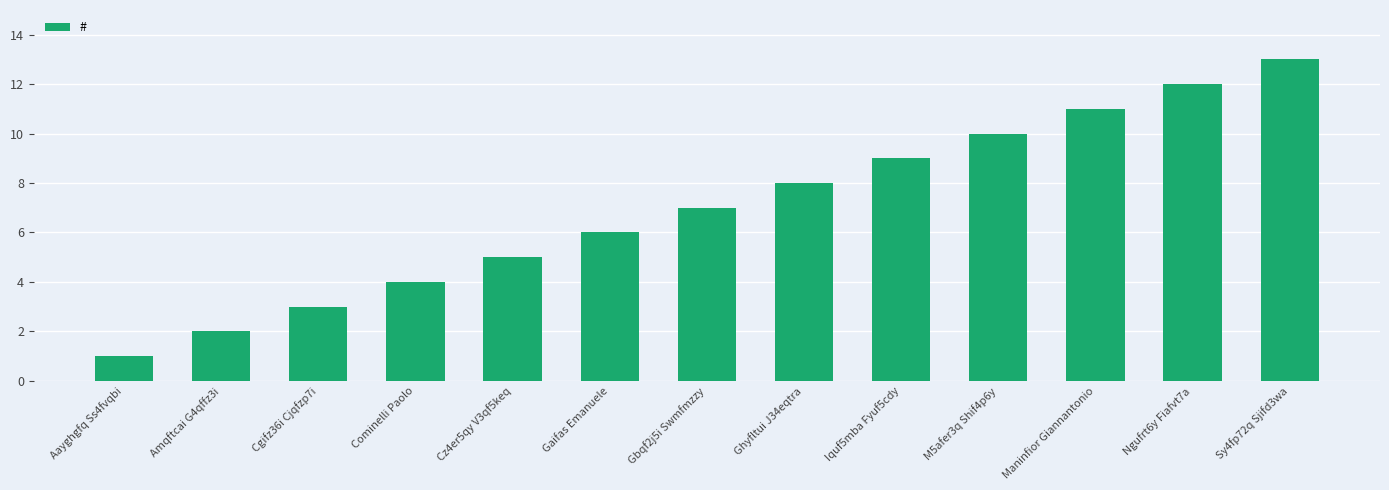

Approximately how many times larger is the value at Aayghgfq Ss4fvqbi compared to Iquf5mba Fyuf5cdy?

0.1